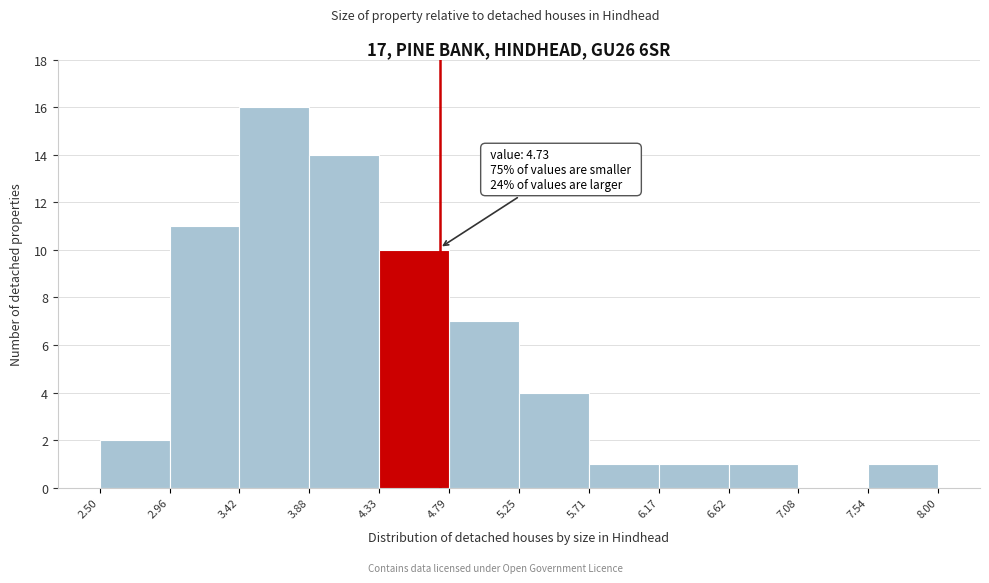

Which range on the x-axis has the tallest bar?

3.42 to 3.88